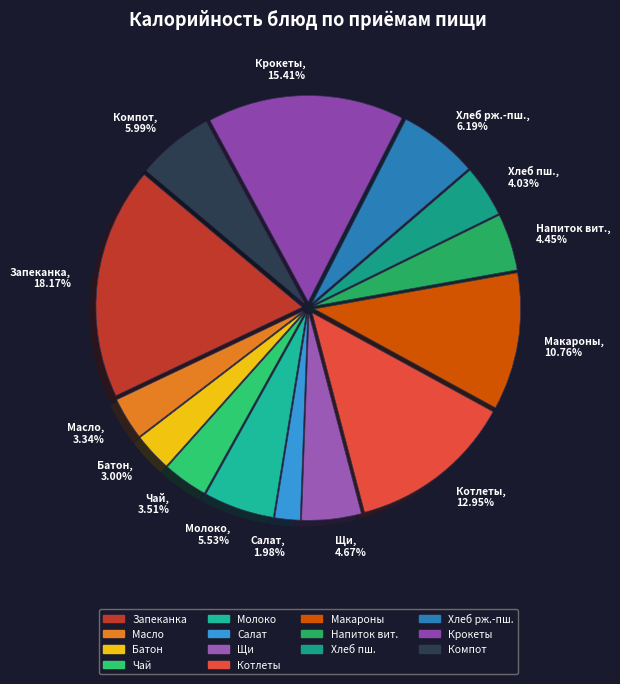

Is there any slice that represents more than half of the pie?

No